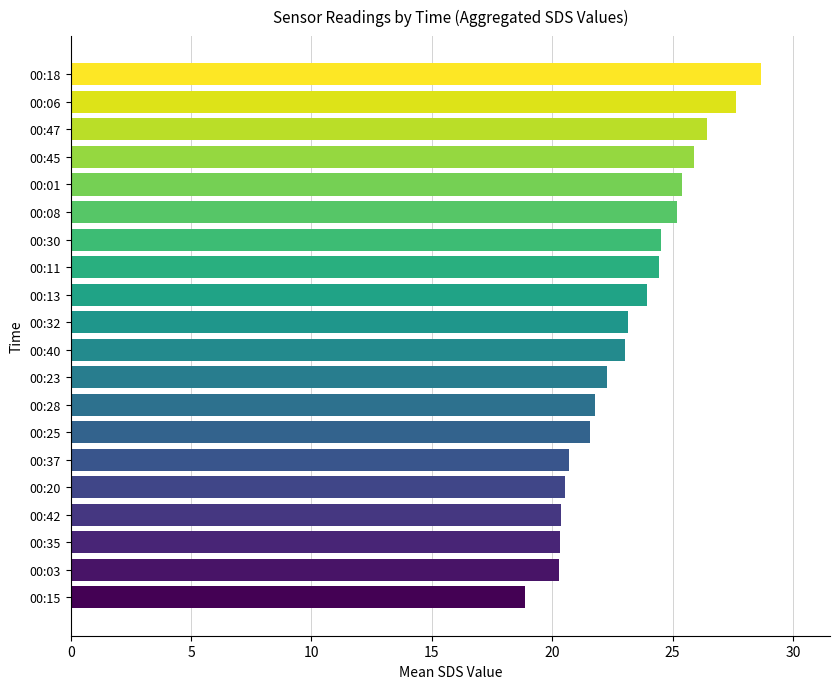

What is the sum of the values at 00:35 and 00:37?

41.0